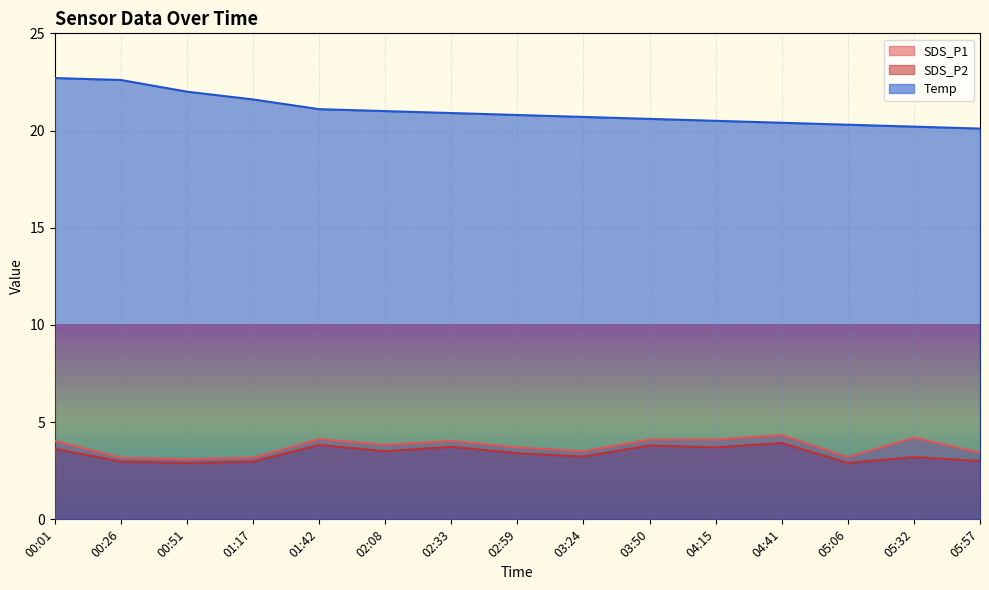

What is the difference between the highest and lowest values at 00:51?

19.1